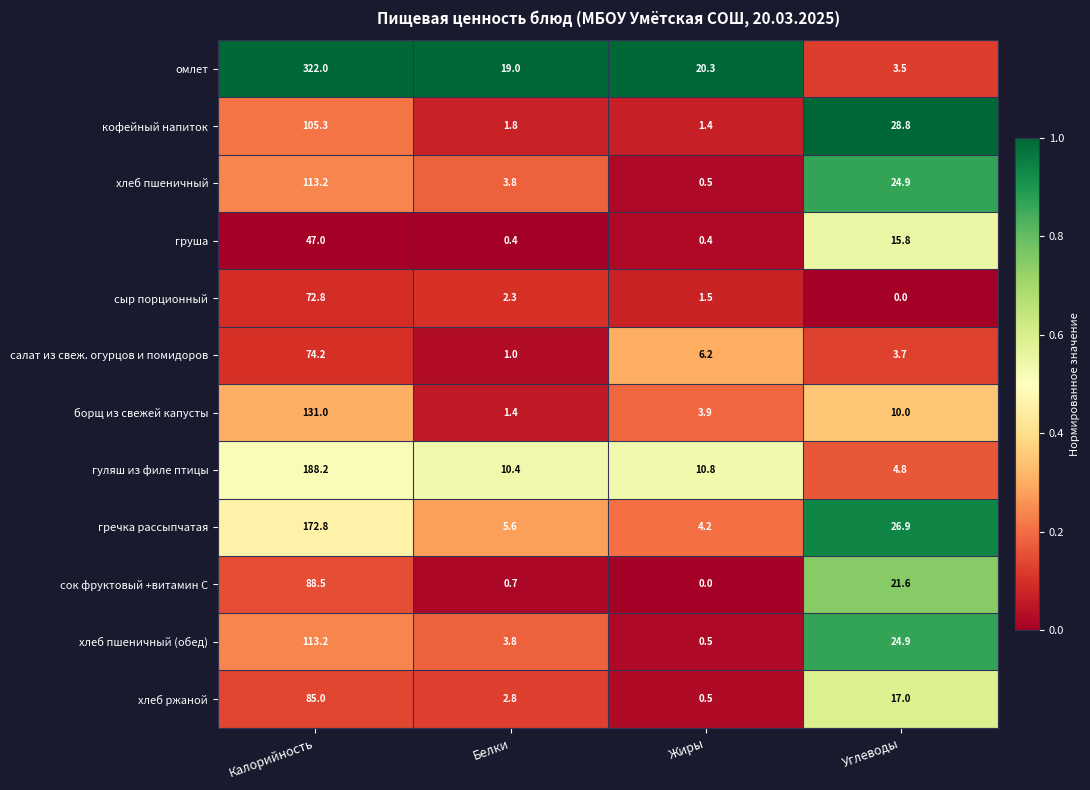

The груша series shows 0.4 at Белки. True or false?

True